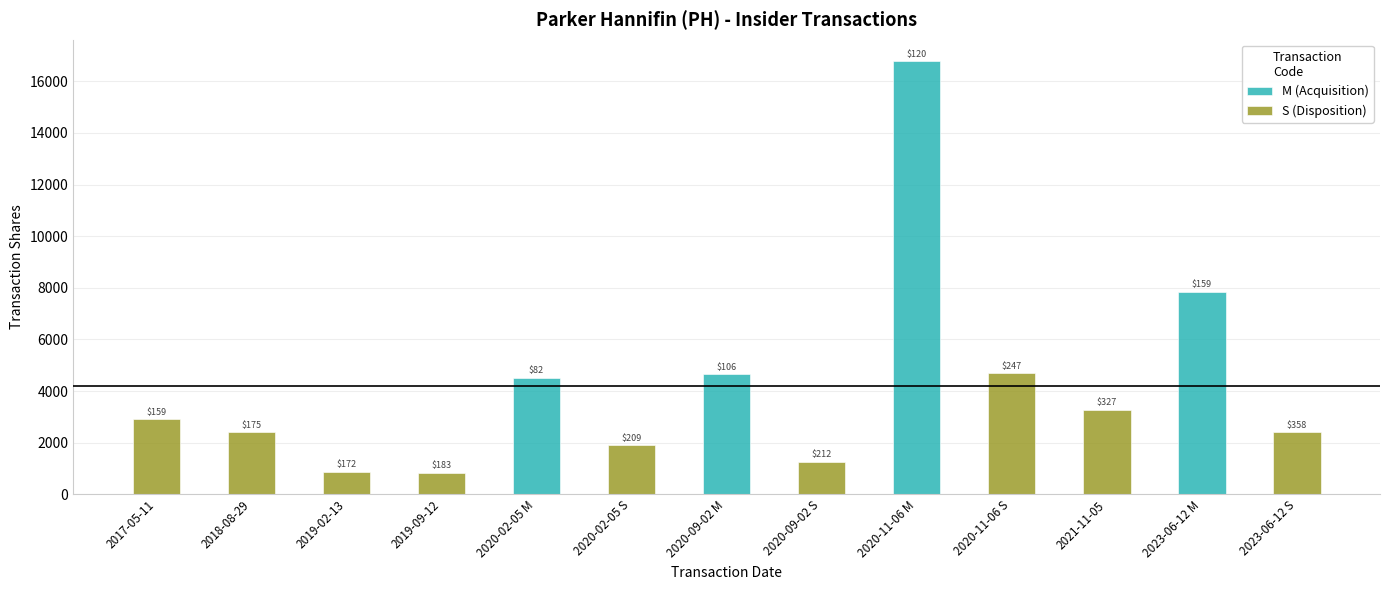

Does the chart contain any negative values?

No